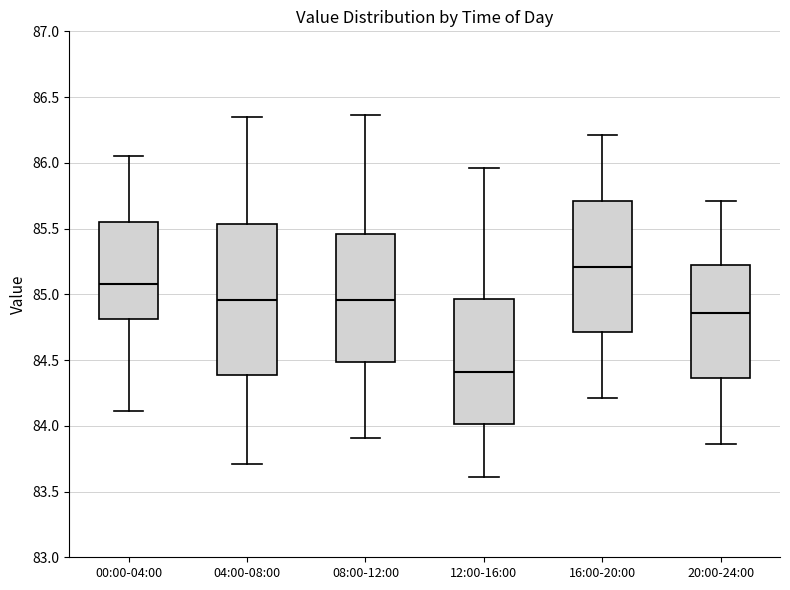

Reading left to right, transcribe this box plot: for each box, give where its median line is, the range the box spans, and where its two whiskers end, as read against the y-axis. The values are not printed on the chart, so give them approximately, as read against the axis.

00:00-04:00: median 85.10, box 84.80 to 85.55, whiskers 84.10 to 86.05
04:00-08:00: median 84.95, box 84.40 to 85.55, whiskers 83.70 to 86.35
08:00-12:00: median 84.95, box 84.50 to 85.45, whiskers 83.90 to 86.35
12:00-16:00: median 84.40, box 84.00 to 84.95, whiskers 83.60 to 85.95
16:00-20:00: median 85.20, box 84.70 to 85.70, whiskers 84.20 to 86.20
20:00-24:00: median 84.85, box 84.35 to 85.20, whiskers 83.85 to 85.70